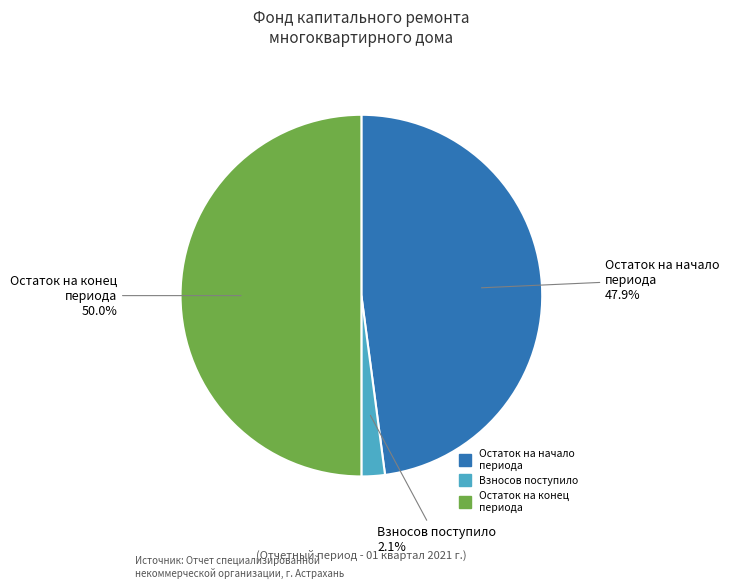

Count the number of slices in the pie.

3